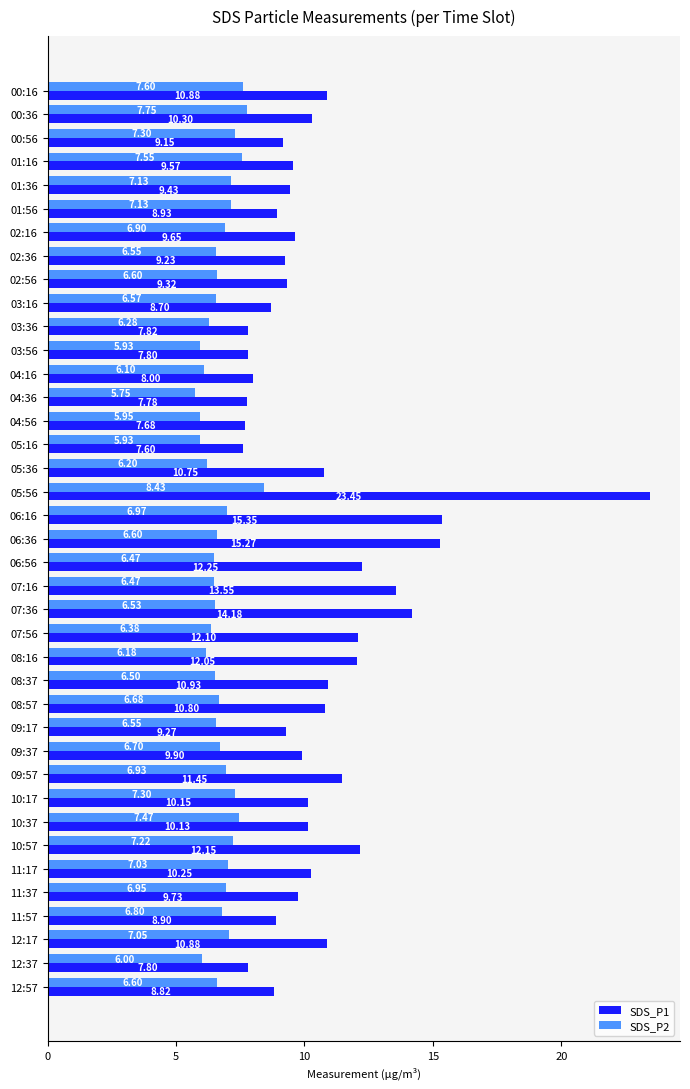

Rank the series at 08:37 from highest to lowest value.

SDS_P1, SDS_P2